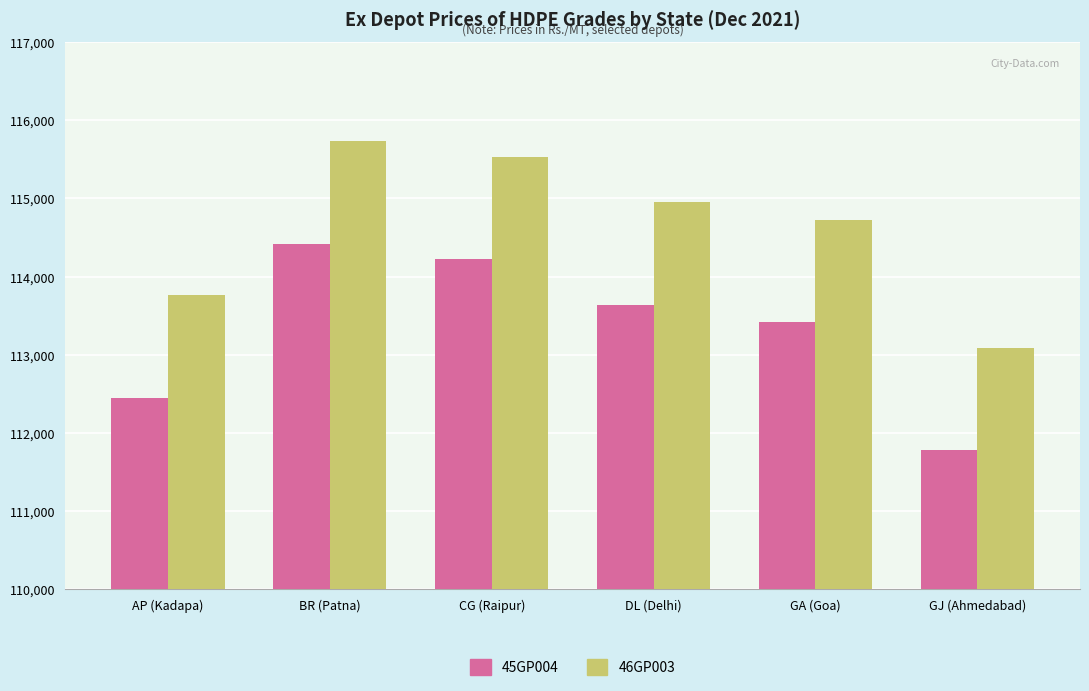

Rank the series by their average value, from lowest to highest.

45GP004, 46GP003